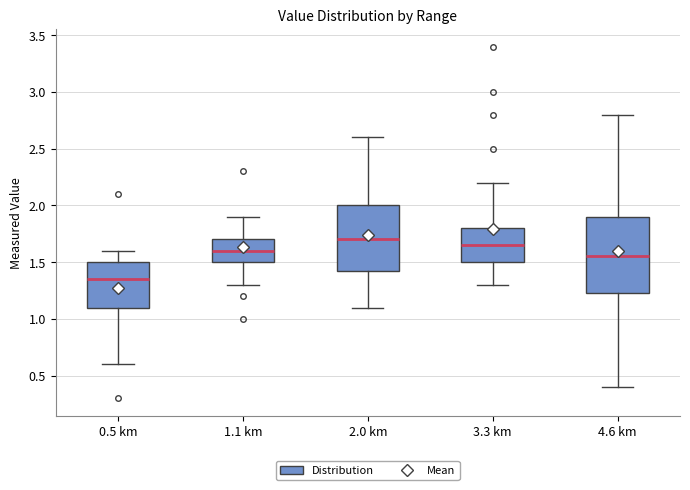

Where does the upper whisker of the box for 4.6 km end on the y-axis? The values are not printed on the chart, so give them approximately, as read against the axis.

2.80